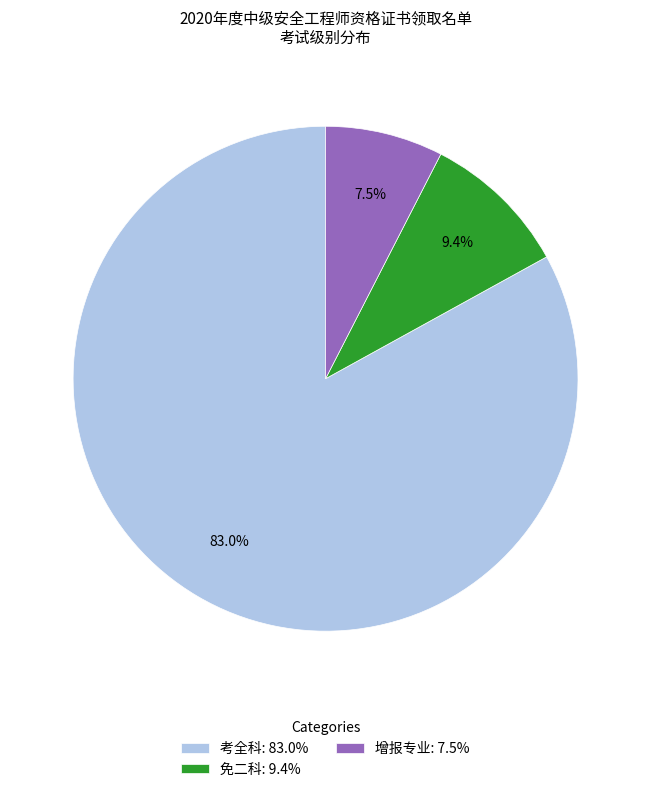

To the nearest percent, what is the combined percentage of 增报专业 and 免二科?

17%